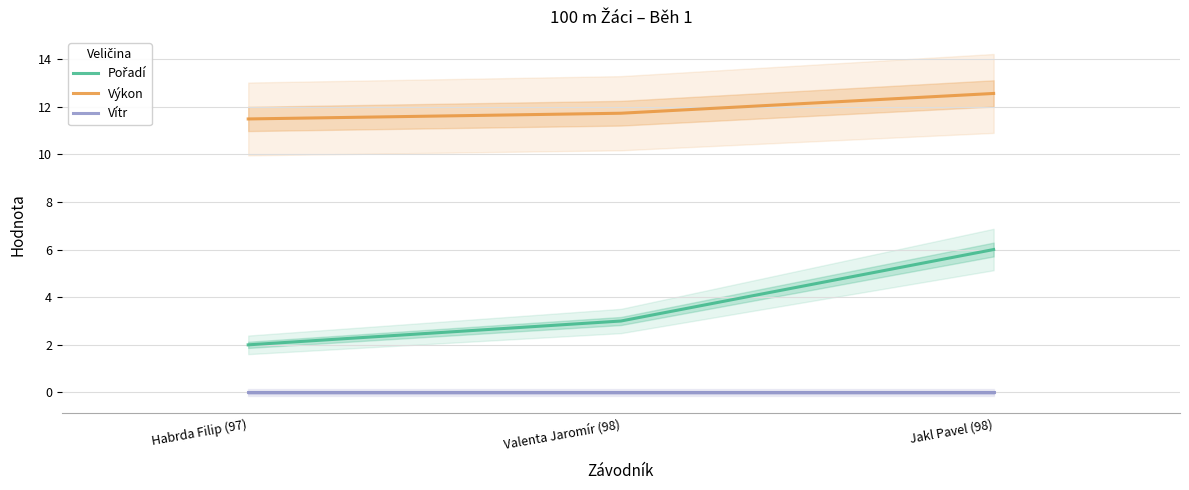

Which series changed the most between Valenta Jaromír (98) and Jakl Pavel (98)?

Pořadí